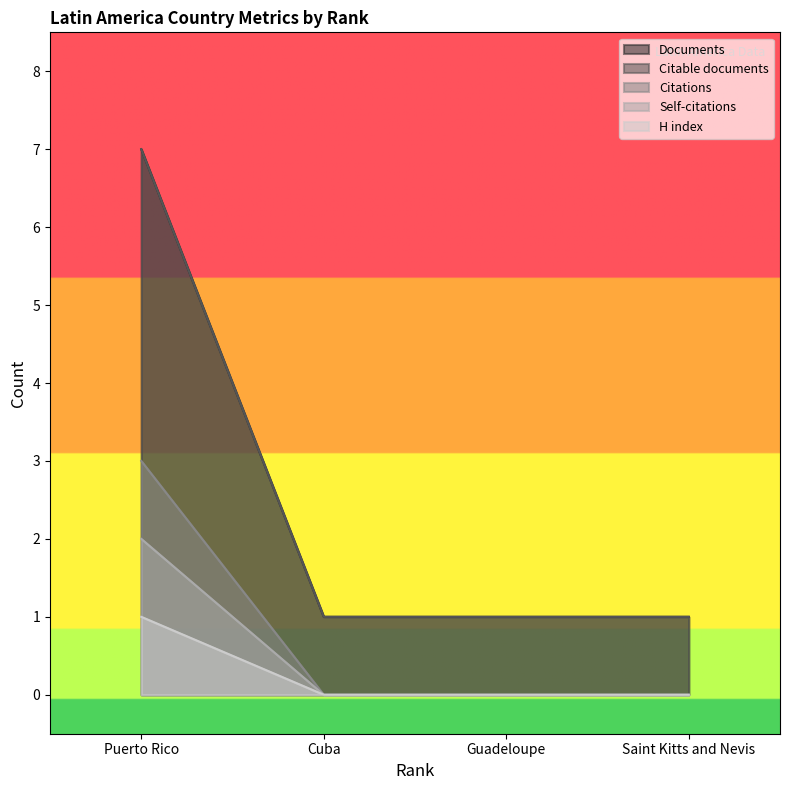

Reading left to right, what are all the values shown in this chart?

Documents: 7	1	1	1
Citable documents: 7	1	1	1
Citations: 3	0	0	0
Self-citations: 2	0	0	0
H index: 1	0	0	0